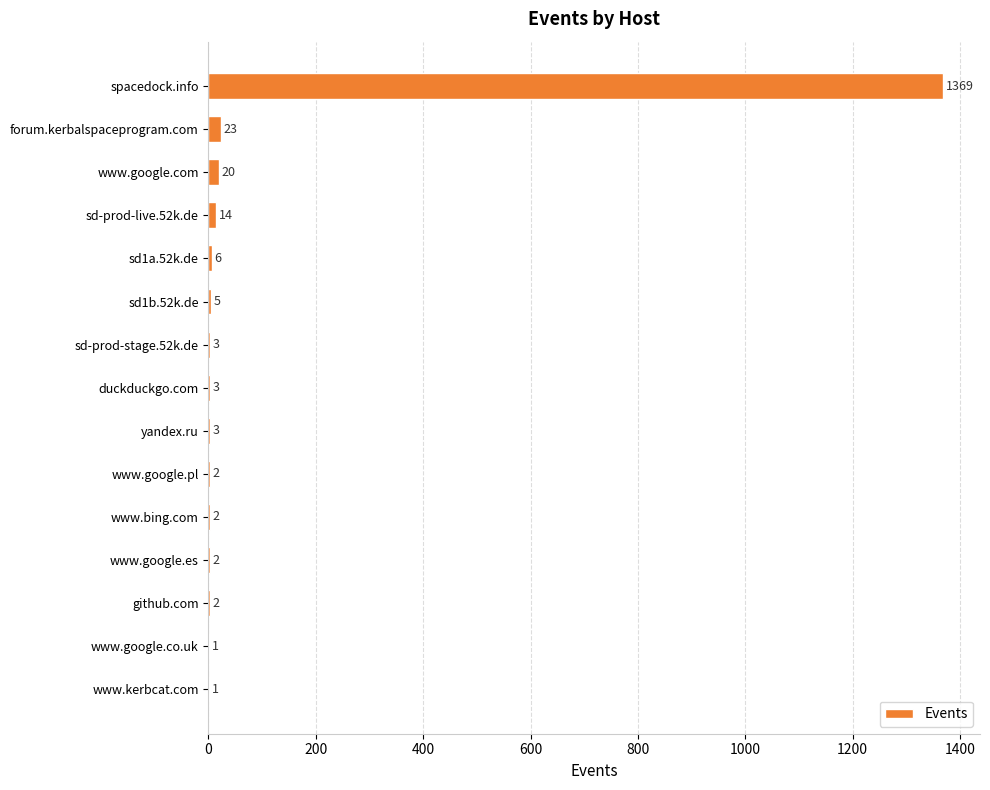

Which label corresponds to the largest value in the chart?

spacedock.info